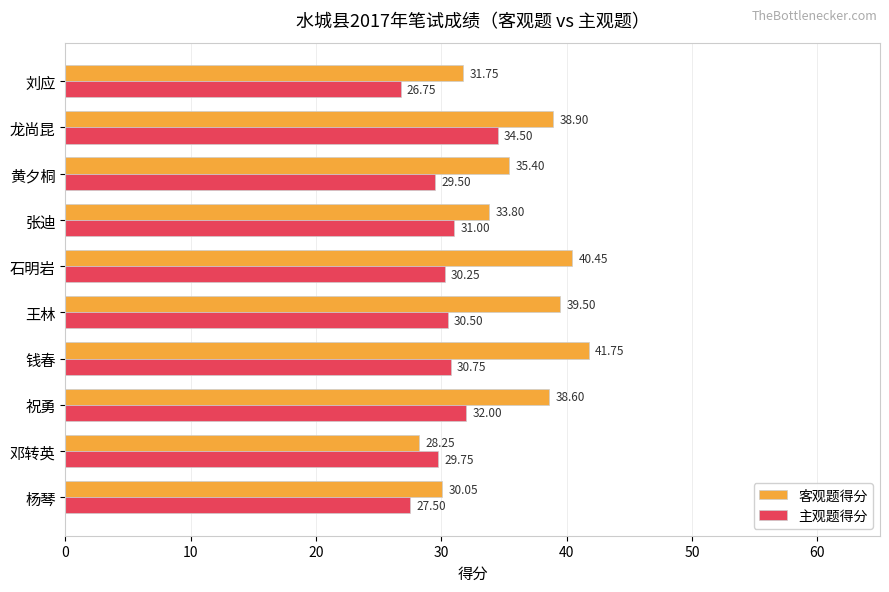

Which label corresponds to the largest value in the chart?

钱春